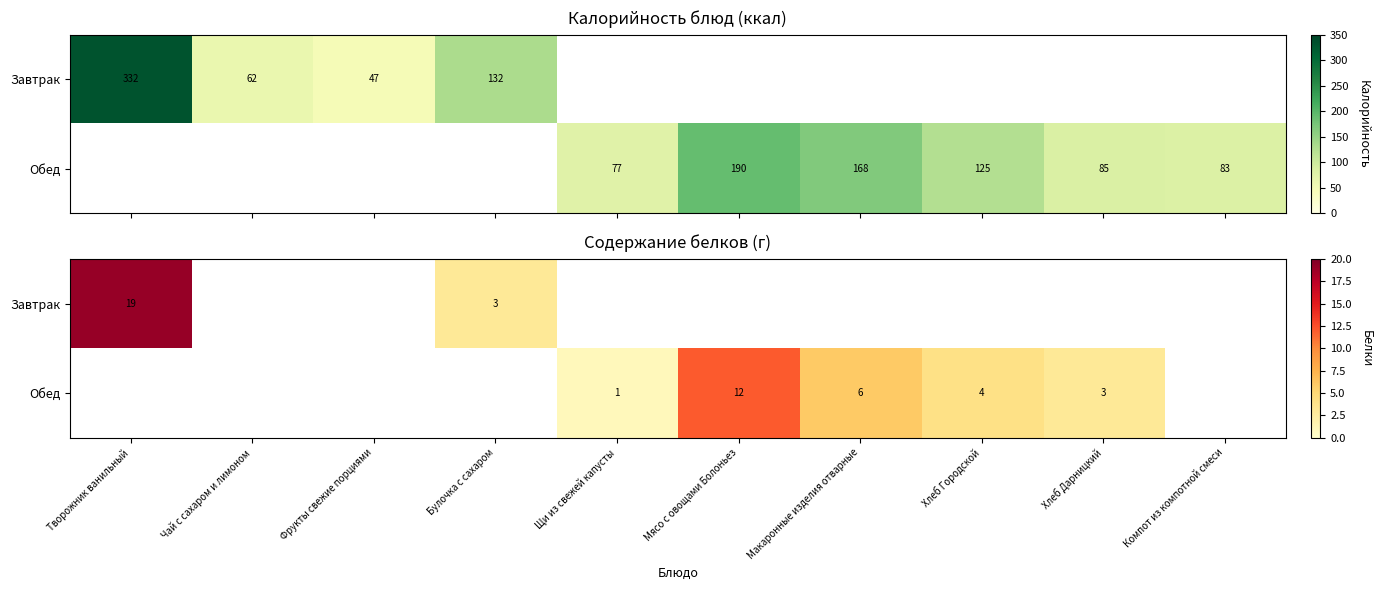

Rank the series at Макаронные изделия отварные from highest to lowest value.

Завтрак, Обед